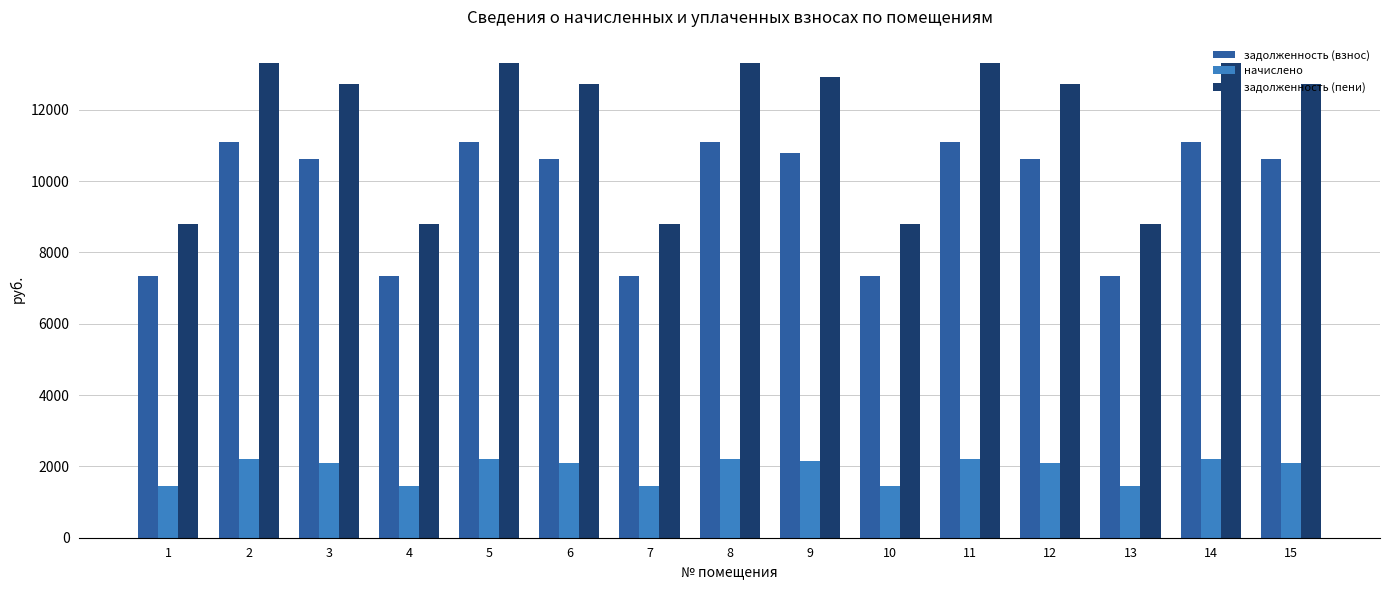

List the series in order of their overall mean, lowest first.

начислено, задолженность (взнос), задолженность (пени)